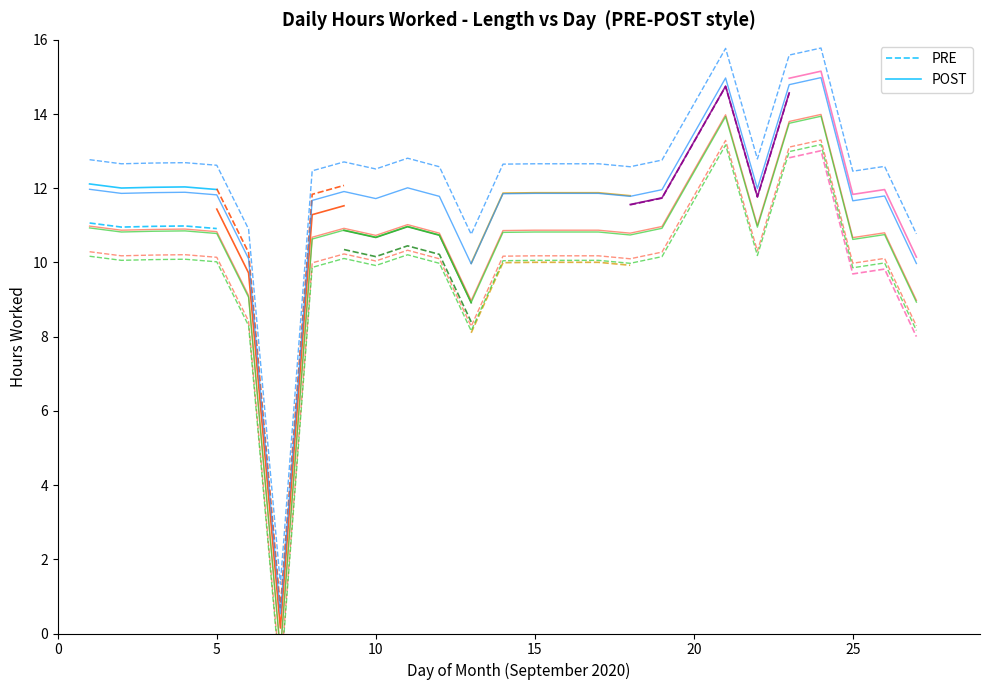

Which series has the largest range (max minus min)?

PRE